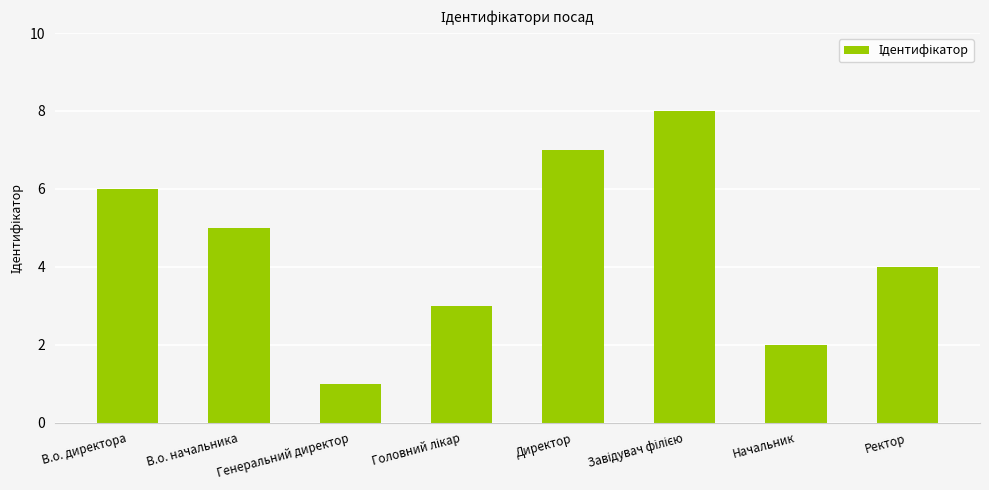

At which label is the value closest to 4?

Ректор